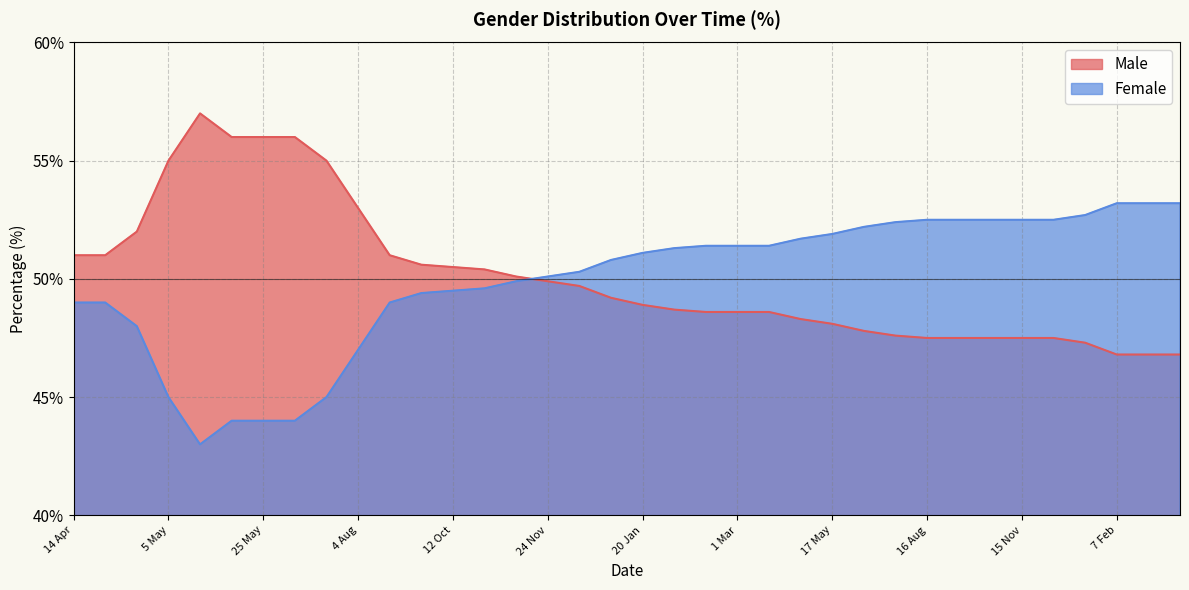

Rank the categories by Male value from highest to lowest.

11 May, 18 May, 25 May, 1 Jun, 5 May, 8 Jun, 4 Aug, 27 Apr, 14 Apr, 20 Apr, 16 Sep, 5 Oct, 12 Oct, 27 Oct, 10 Nov, 24 Nov, 16 Dec, 7 Jan, 20 Jan, 3 Feb, 15 Feb, 1 Mar, 15 Mar, 17 Apr, 17 May, 15 Jun, 19 Jul, 16 Aug, 20 Sep, 18 Oct, 15 Nov, 14 Dec, 3 Jan, 7 Feb, 11 Apr, 13 Jun